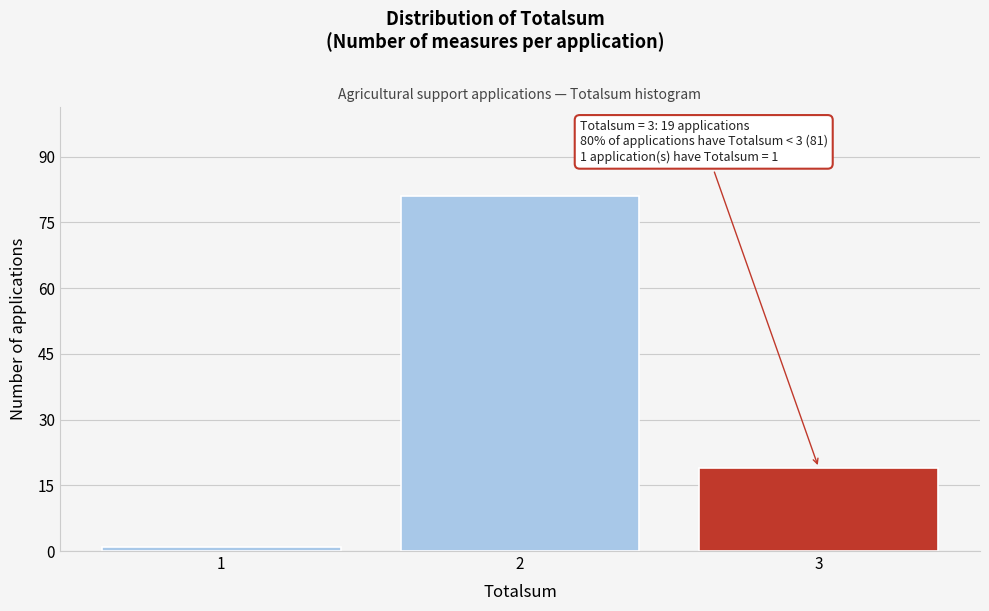

Reading right to left, what are all the values shown in this chart?

19	81	1